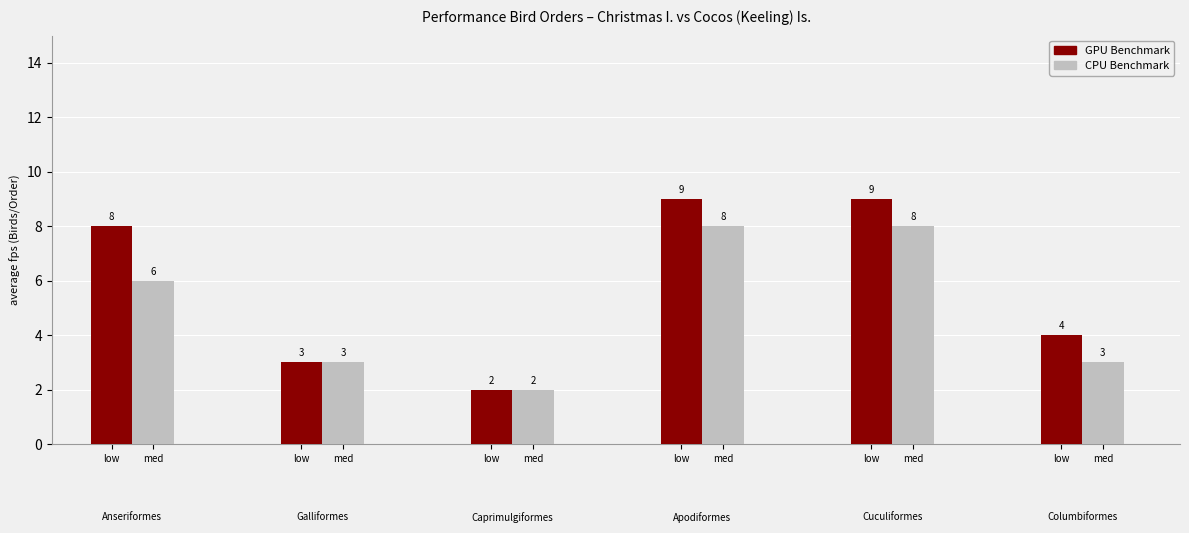

Reading left to right, list all the values displayed in this chart.

GPU Benchmark: 8	3	2	9	9	4
CPU Benchmark: 6	3	2	8	8	3